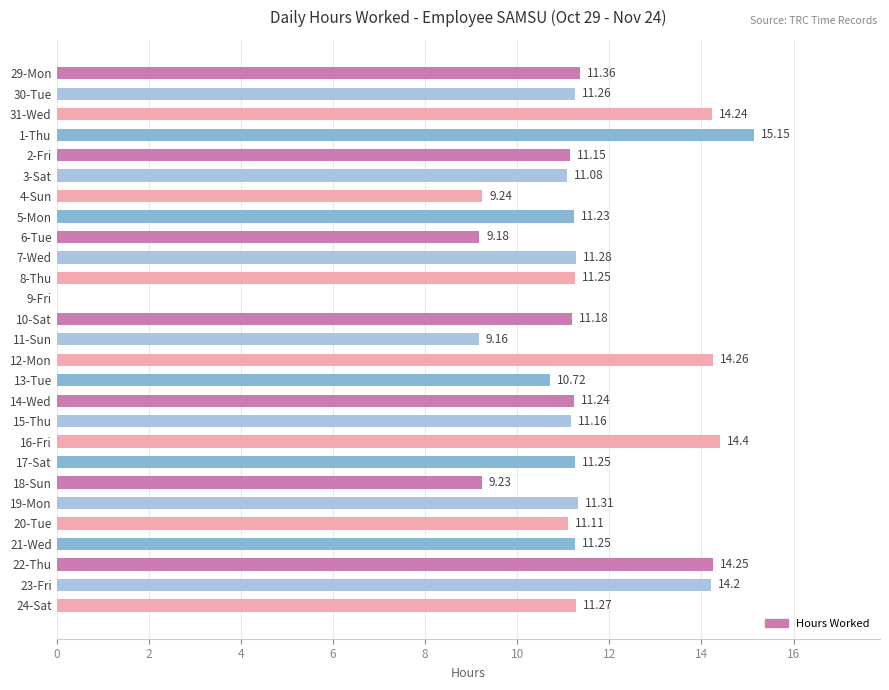

What is the sum of all values?

302.4